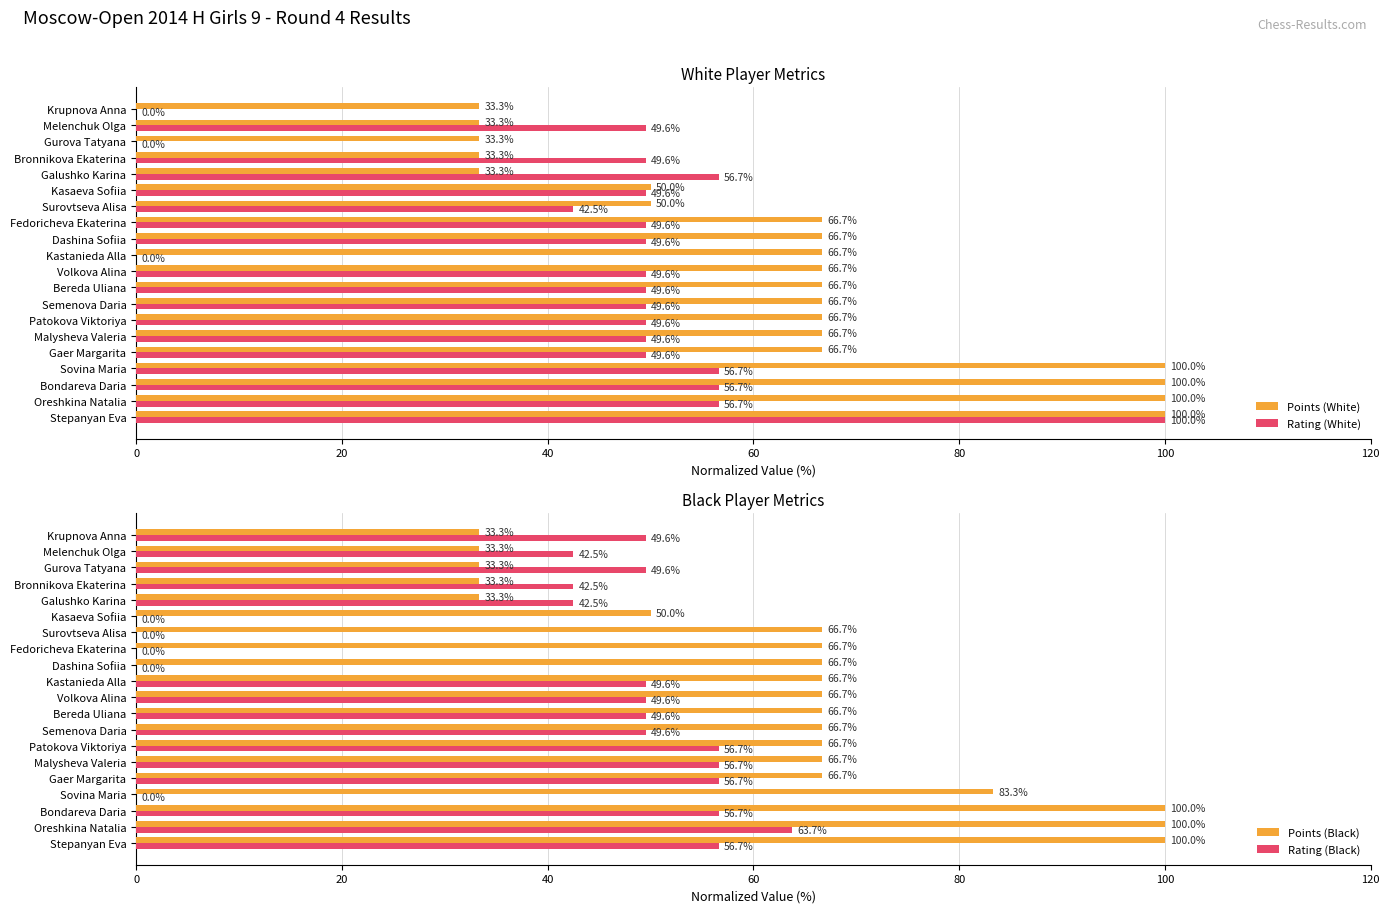

What are all the series names shown in the legend?

Points (White), Rating (White), Points (Black), Rating (Black)